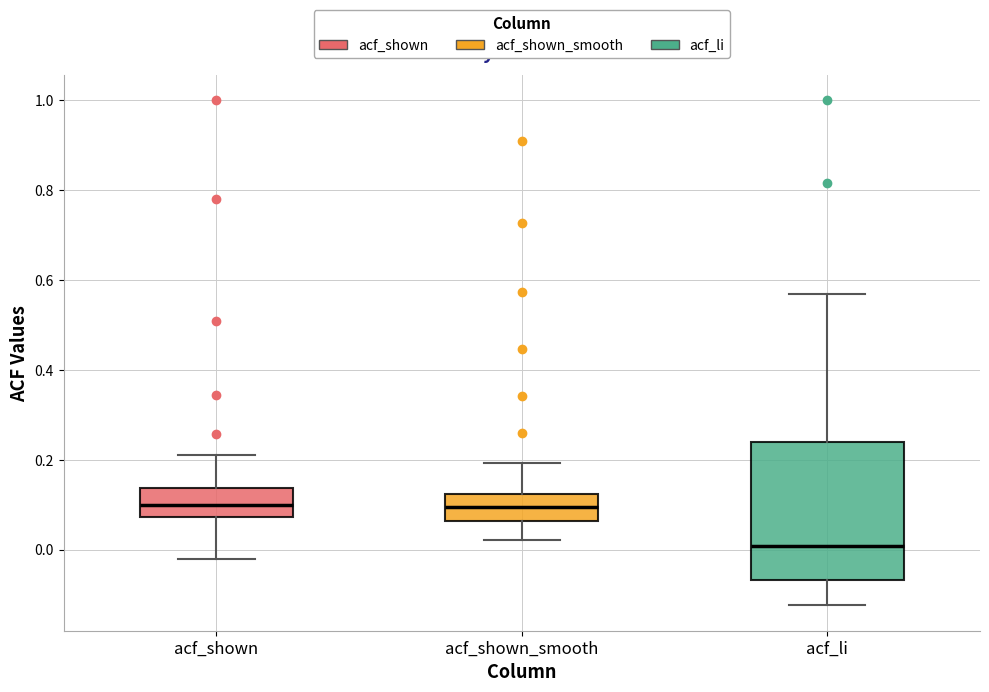

Comparing the boxes themselves (not the whiskers), which one is the tallest?

acf_li